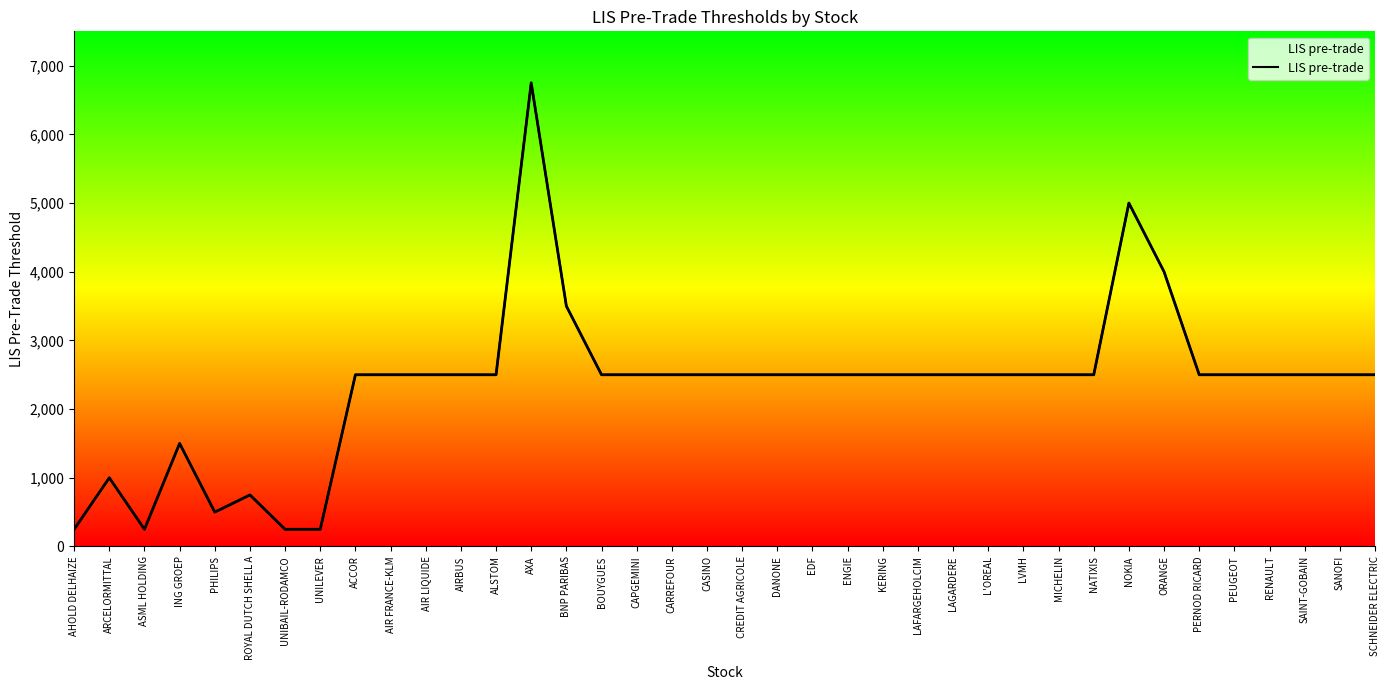

The value at ING GROEP is 738. True or false?

False